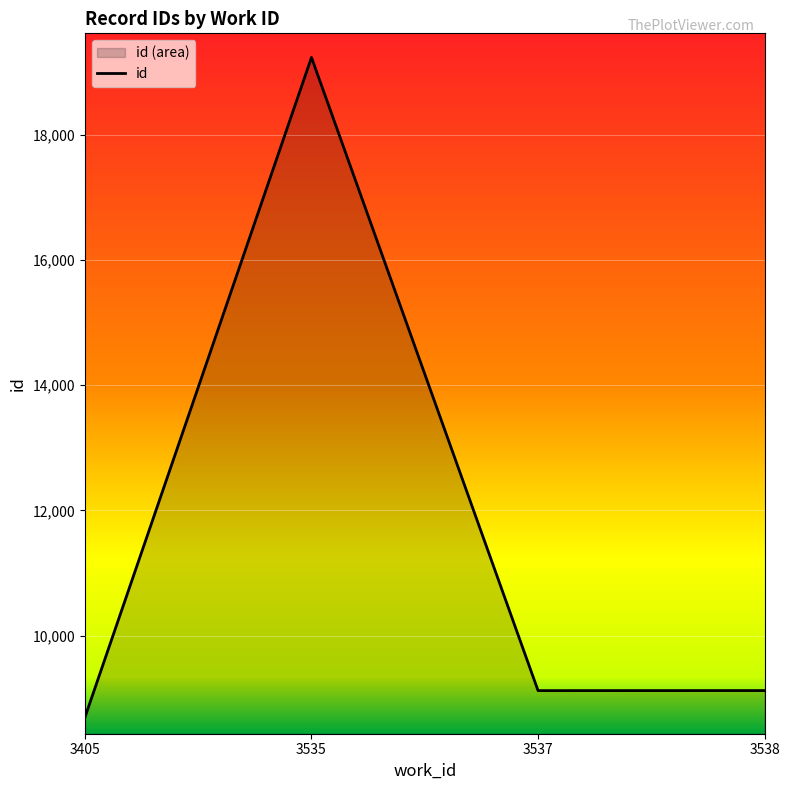

At which category does the data reach its first local valley?

3537